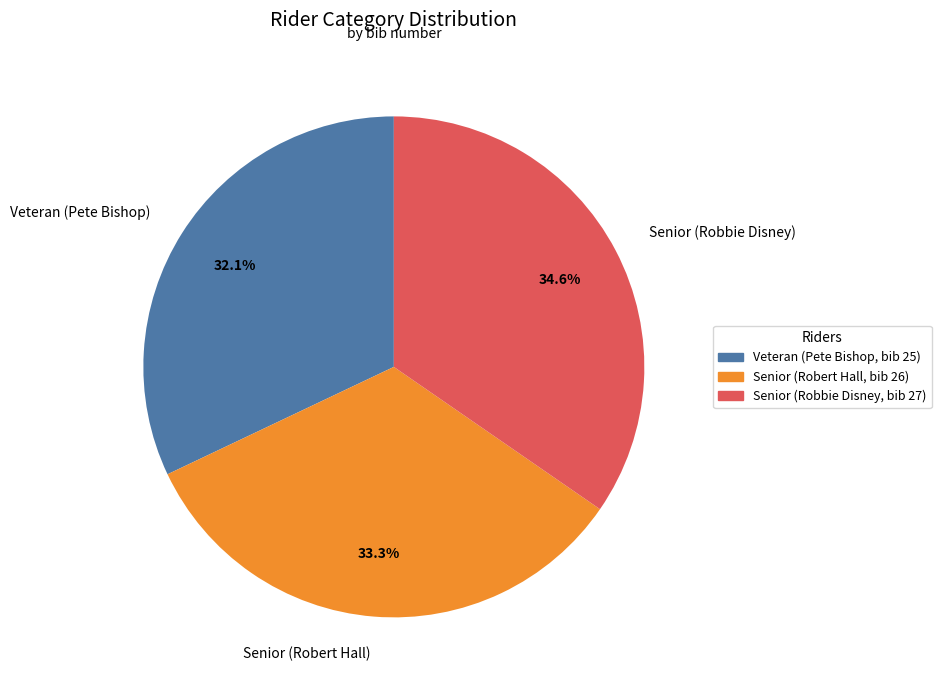

True or false: Senior (Robert Hall) accounts for 39% of the total.

False